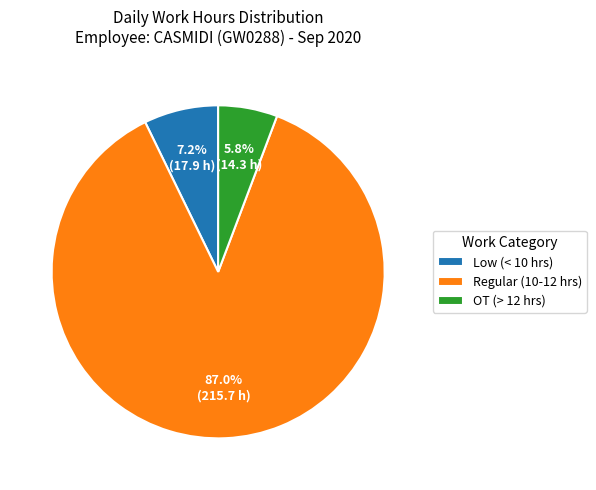

Approximately how many times larger is the value at OT (> 12 hrs) compared to Low (< 10 hrs)?

0.8